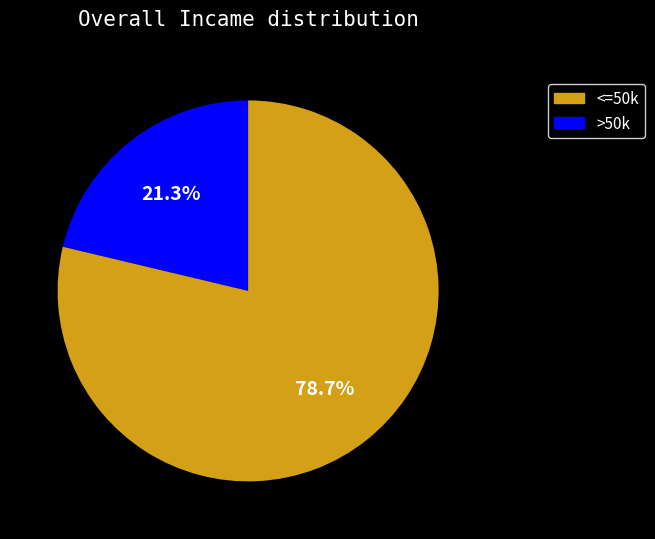

Count the number of slices in the pie.

2